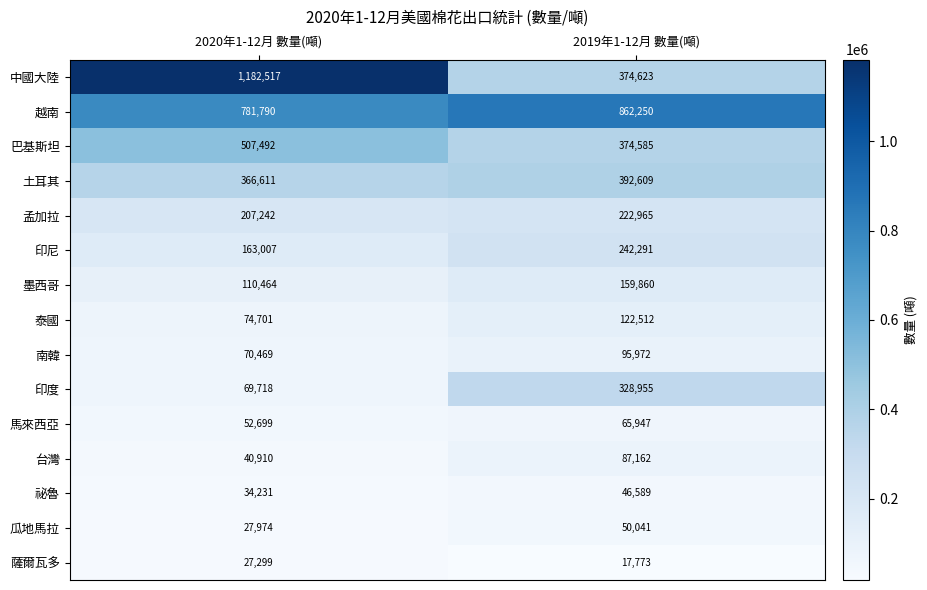

Is it true that 印度 equals 118427 at 2020年1-12月 數量(噸)?

False